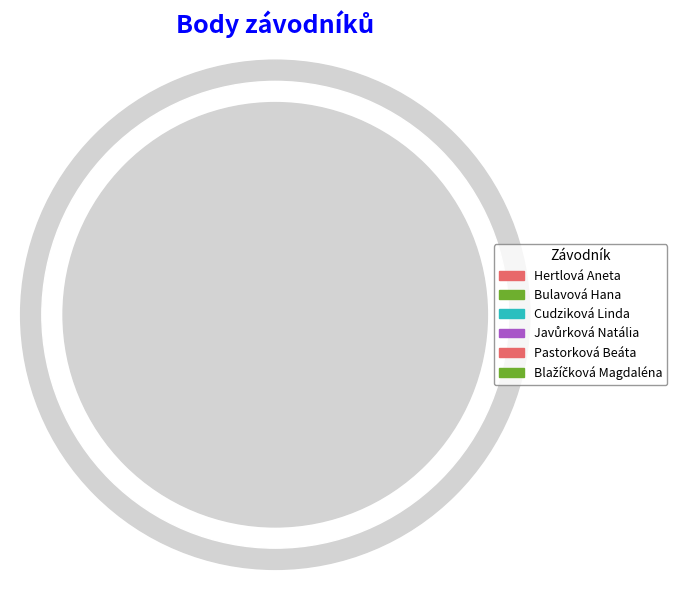

How many segments does this pie chart have?

6